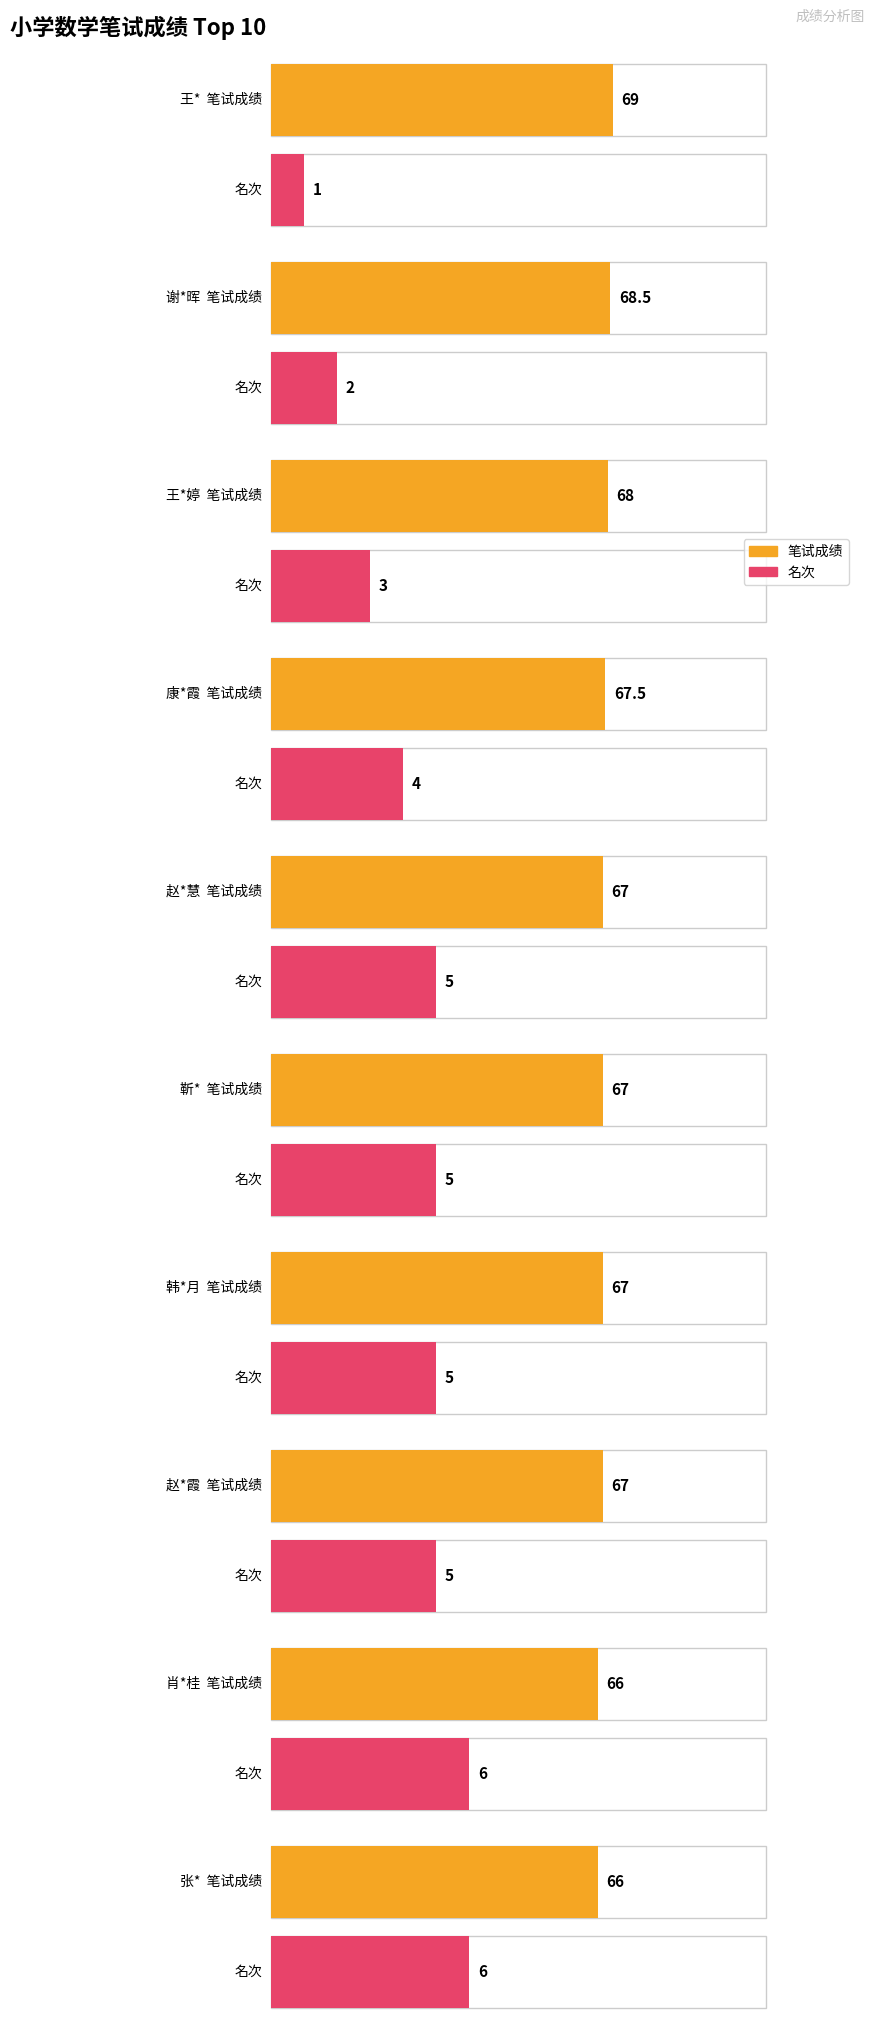

Read the Rank value at 谢*晖.

2.0